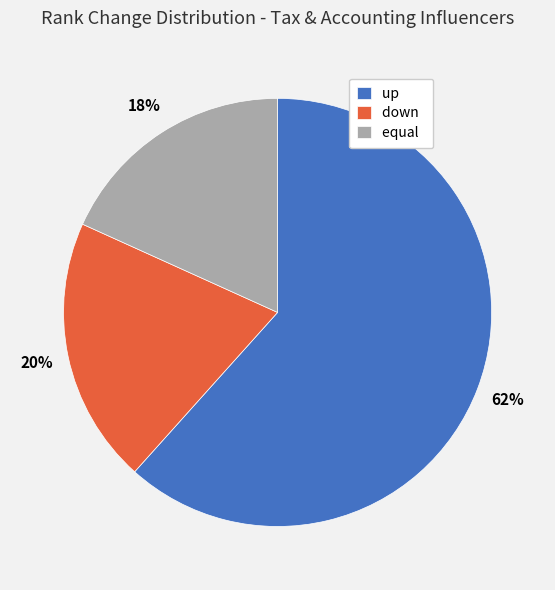

Rank the categories by value from highest to lowest.

up, down, equal